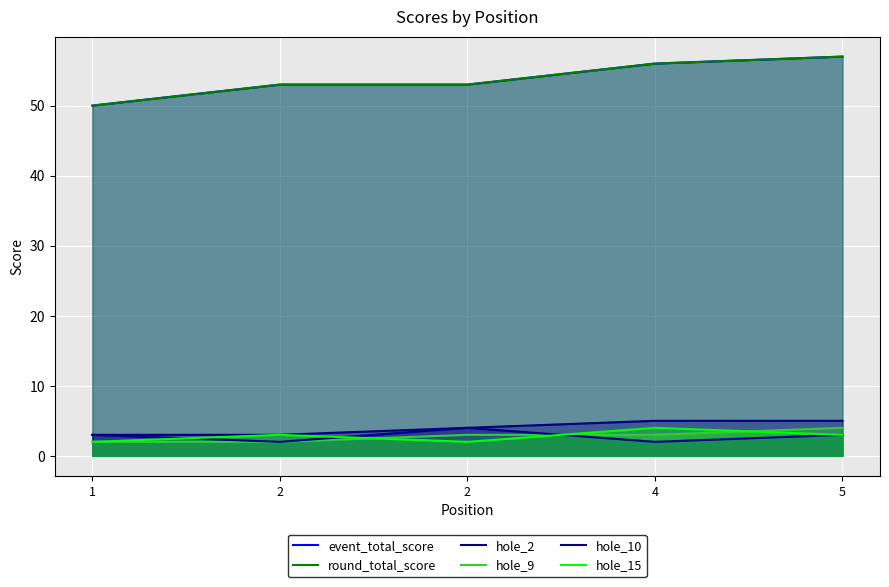

What is the highest value of the hole_10 series?

4